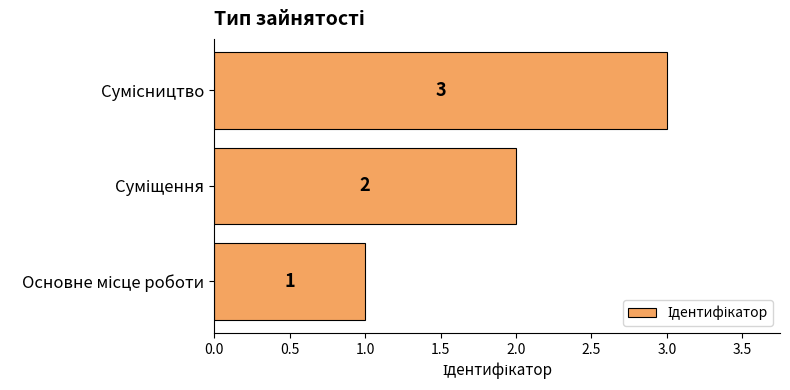

How many values are between 1 and 3?

3